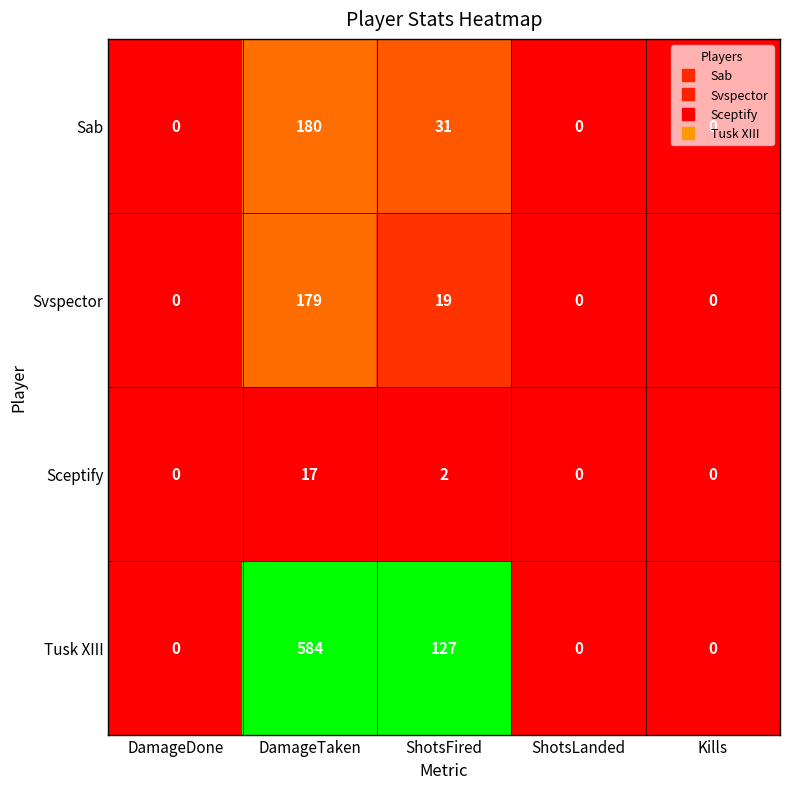

Between ShotsFired and ShotsLanded, which series saw the biggest shift?

Tusk XIII